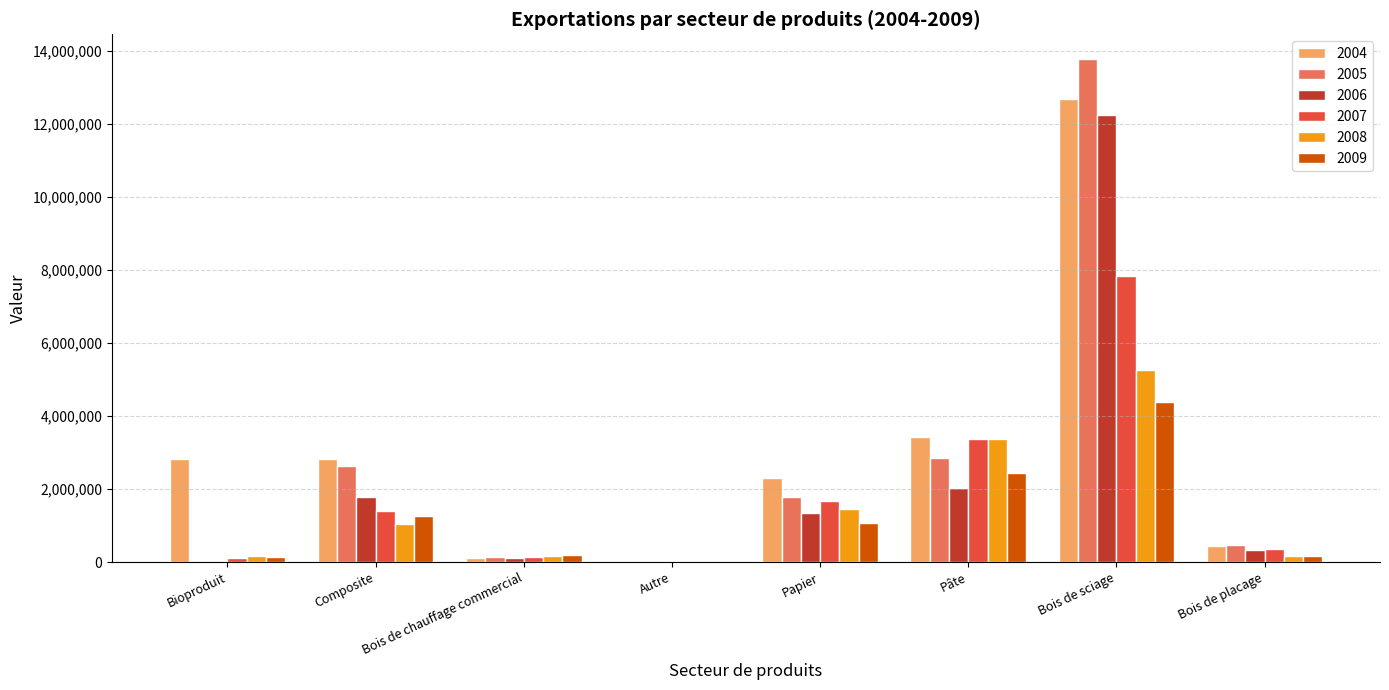

Are the bars horizontal?

No